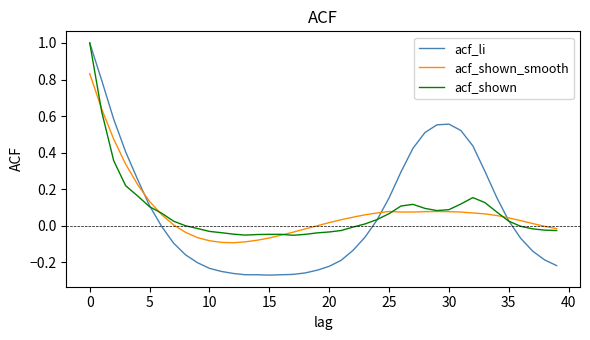

What is the greatest value displayed?

1.0